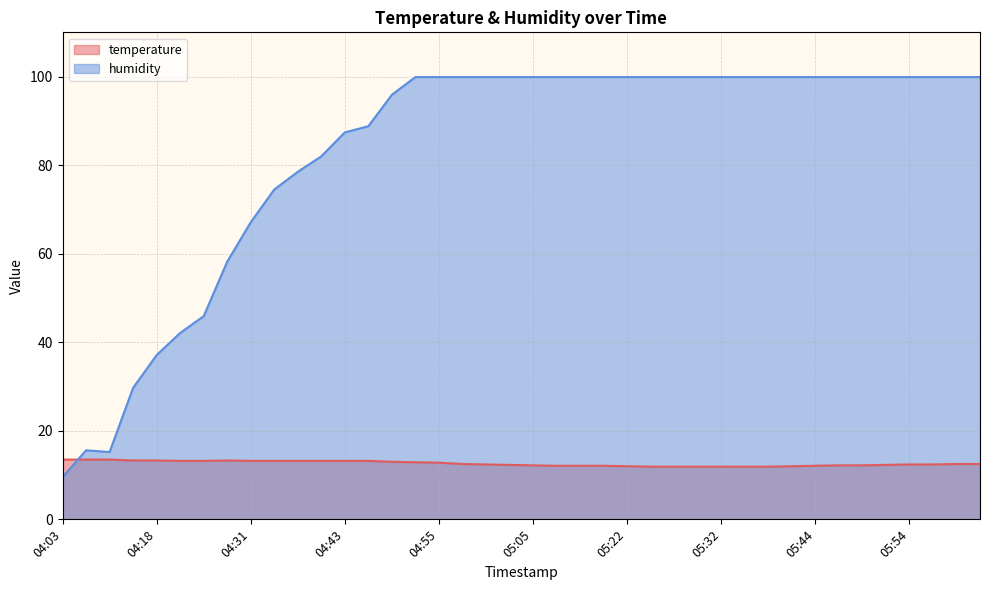

List the series in order of their peak value, highest first.

humidity, temperature